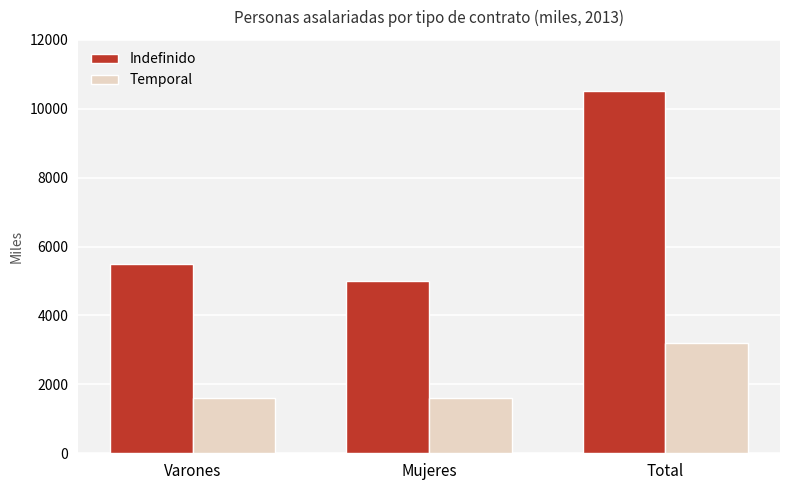

What is the value of the Indefinido bar at the 2nd from the left?

5003